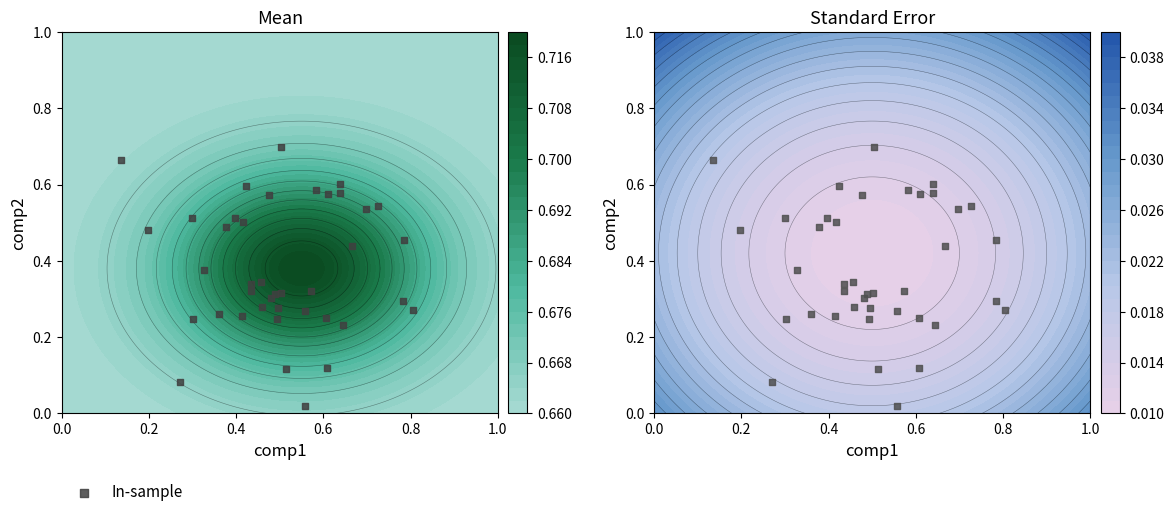

Between 21 and 24, which is larger?

24